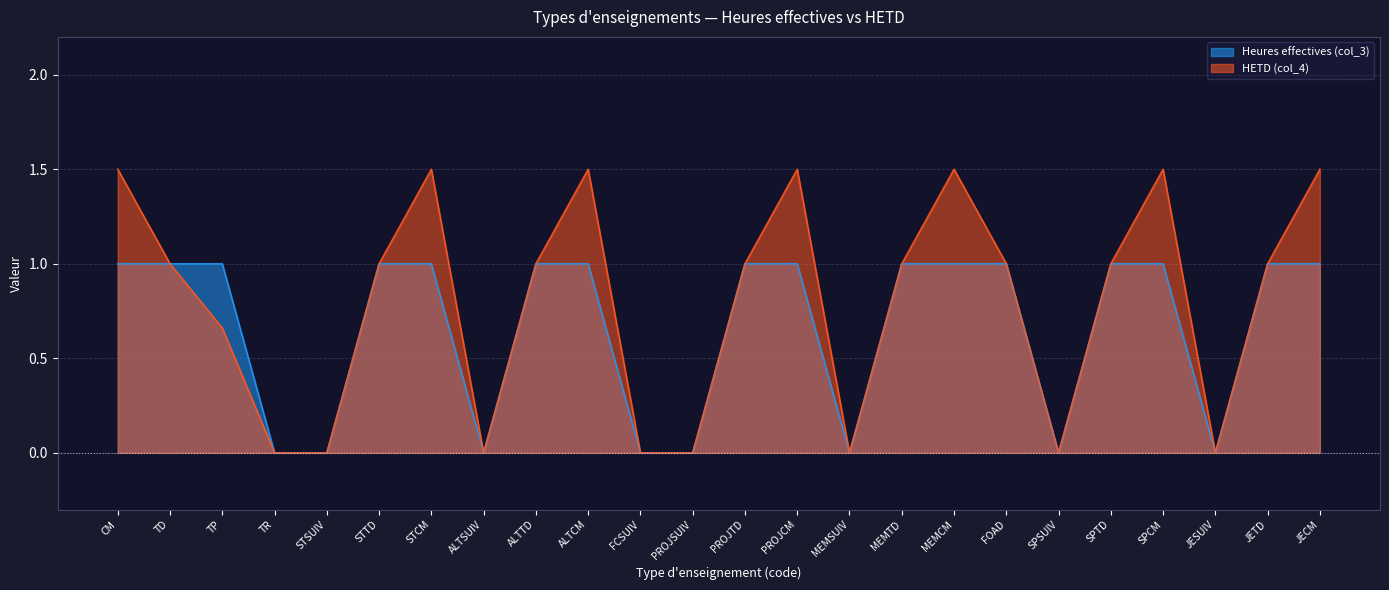

At how many categories does at least one series exceed 0?

16